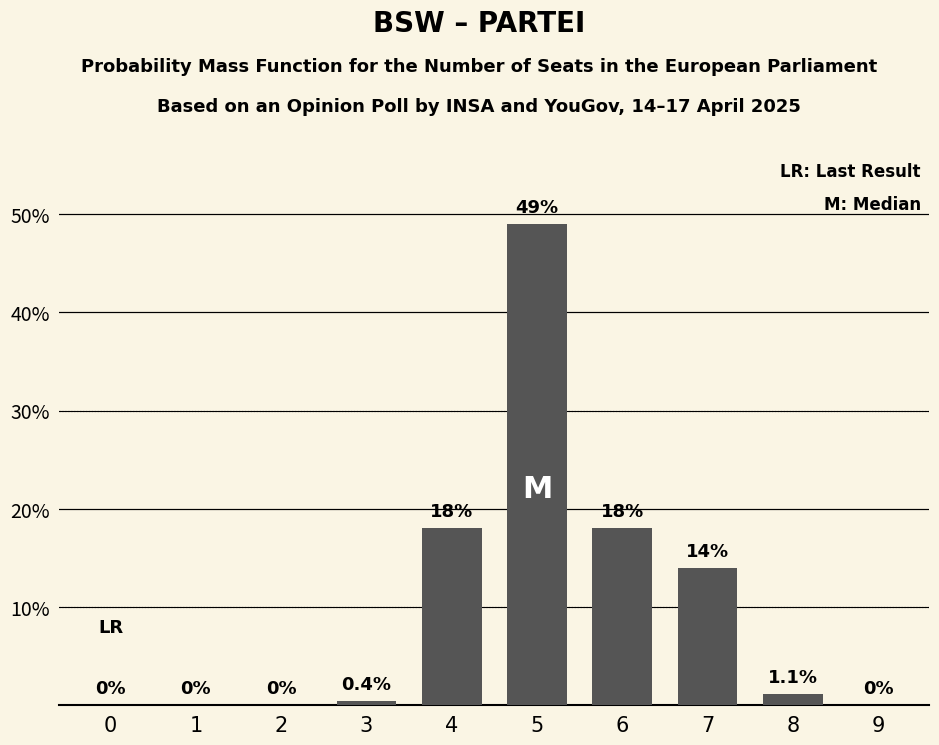

At which label does the data first exceed 1?

4